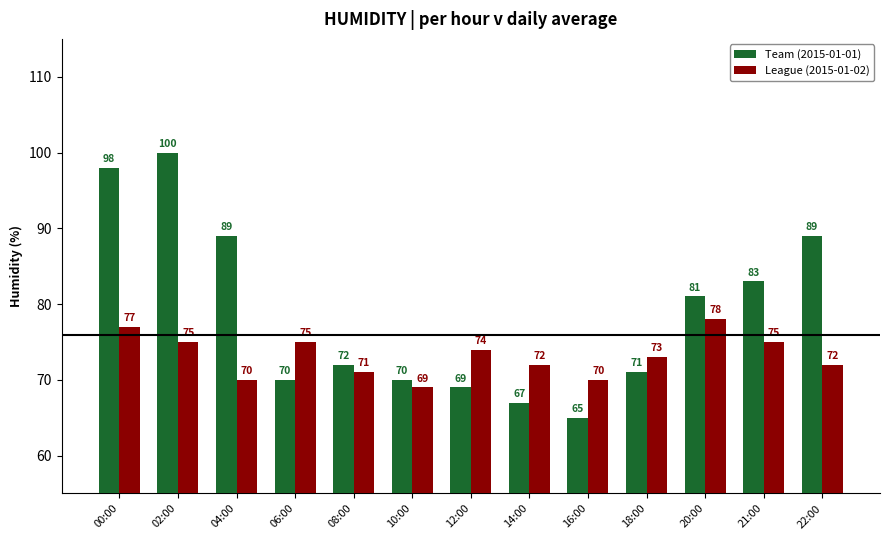

Is the value of Team (2015-01-01) at 04:00 greater than the value of League (2015-01-02) at 16:00?

Yes